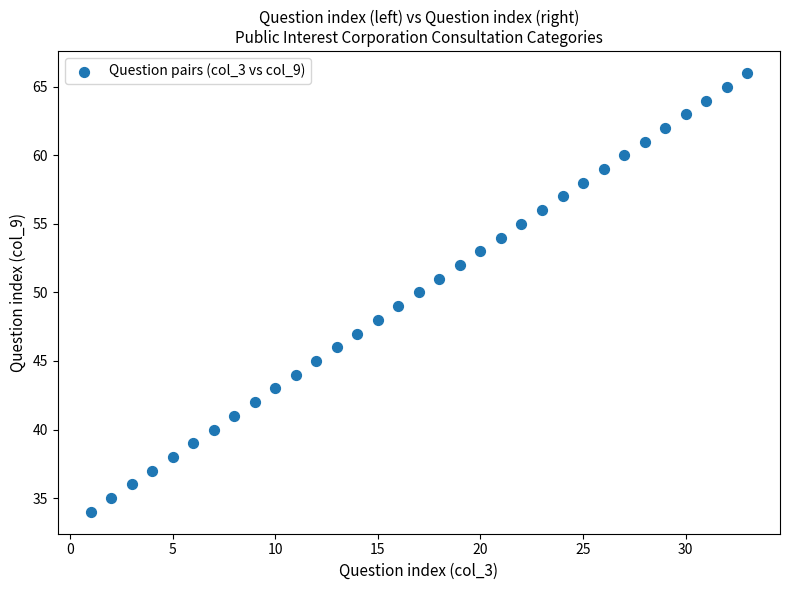

What is the range of Y values (max minus min)?

32